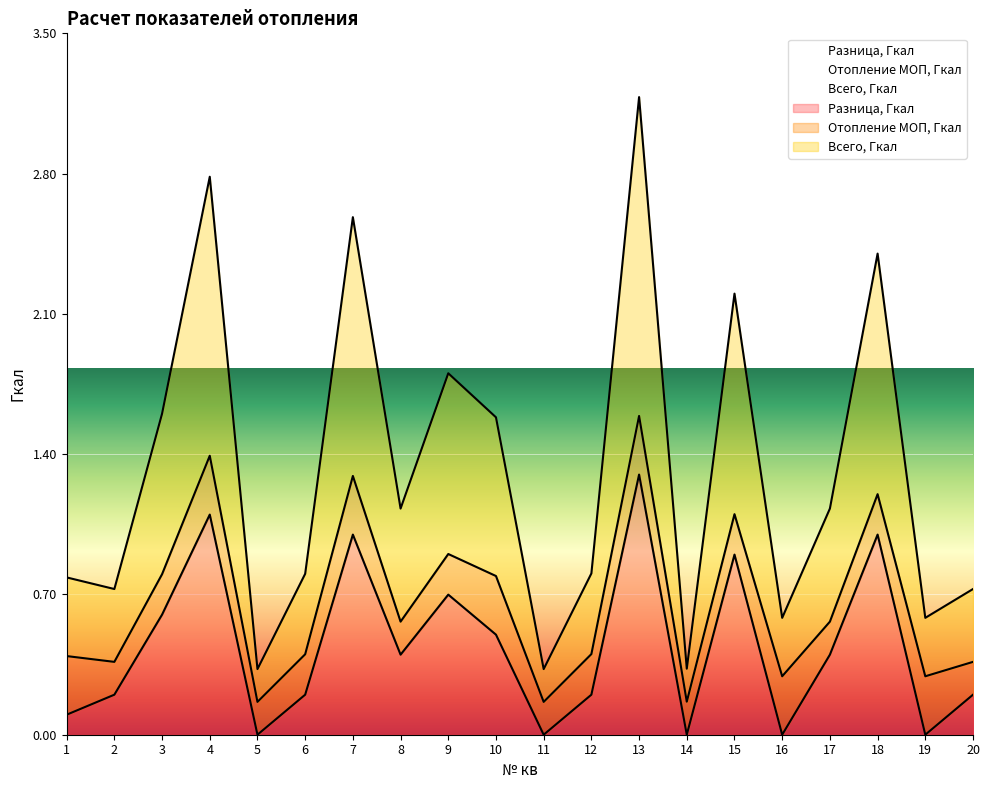

Does the chart display data point markers on the line(s)?

No